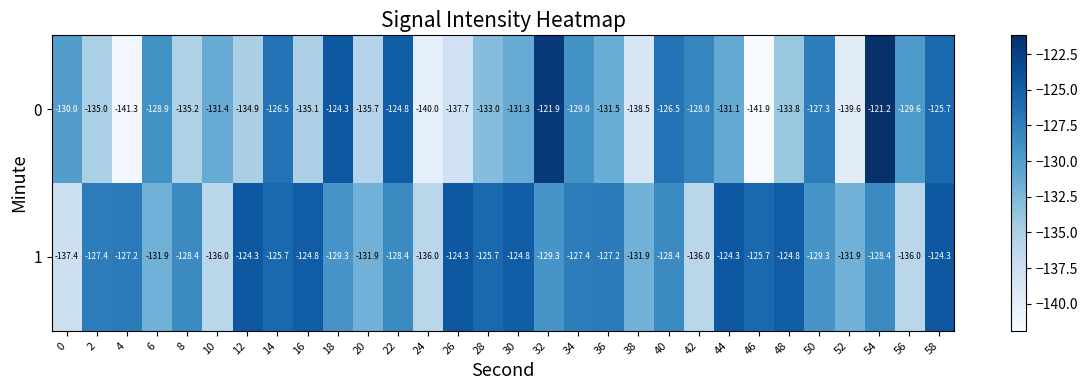

What is the average value of the 0 series?

-131.7